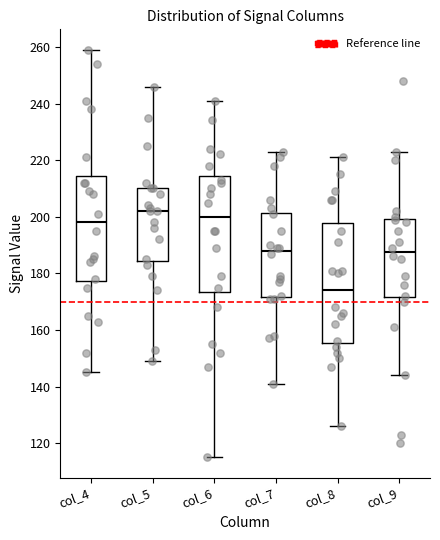

Which box has the highest median line?

col_5